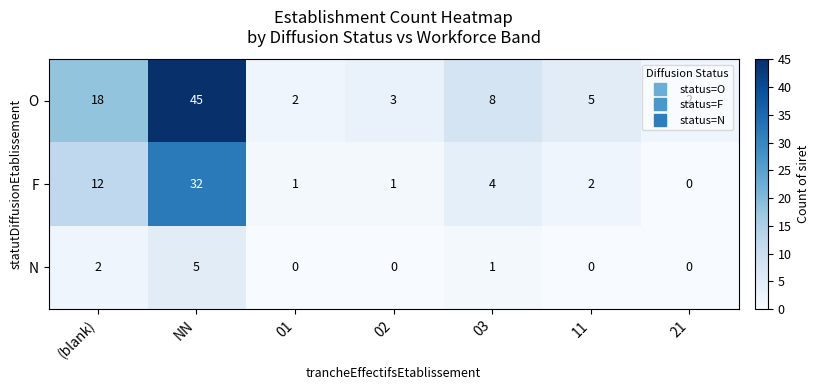

At which label does O reach its peak?

NN